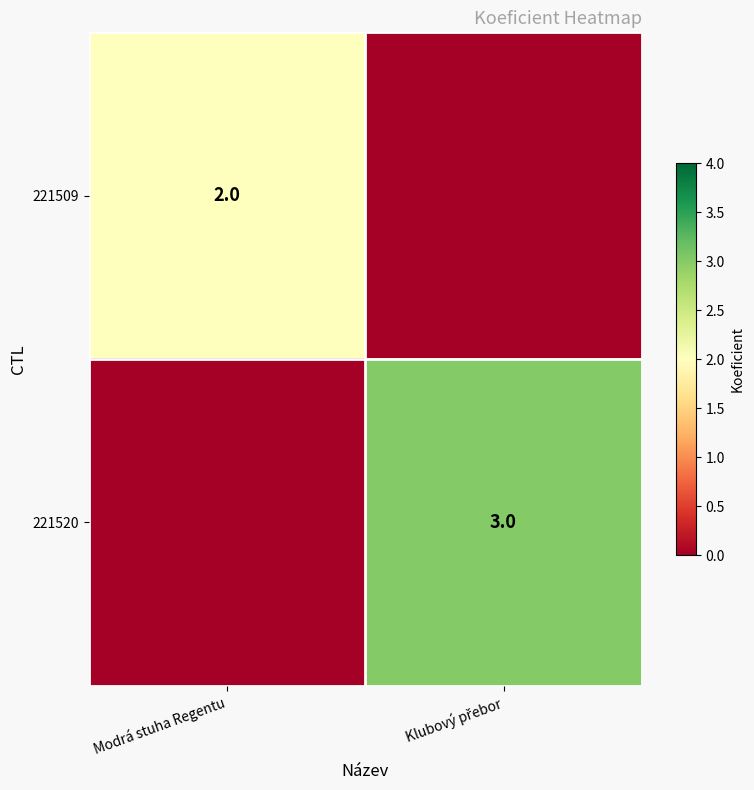

Is it true that 221509 equals 2 at Modrá stuha Regentu?

True